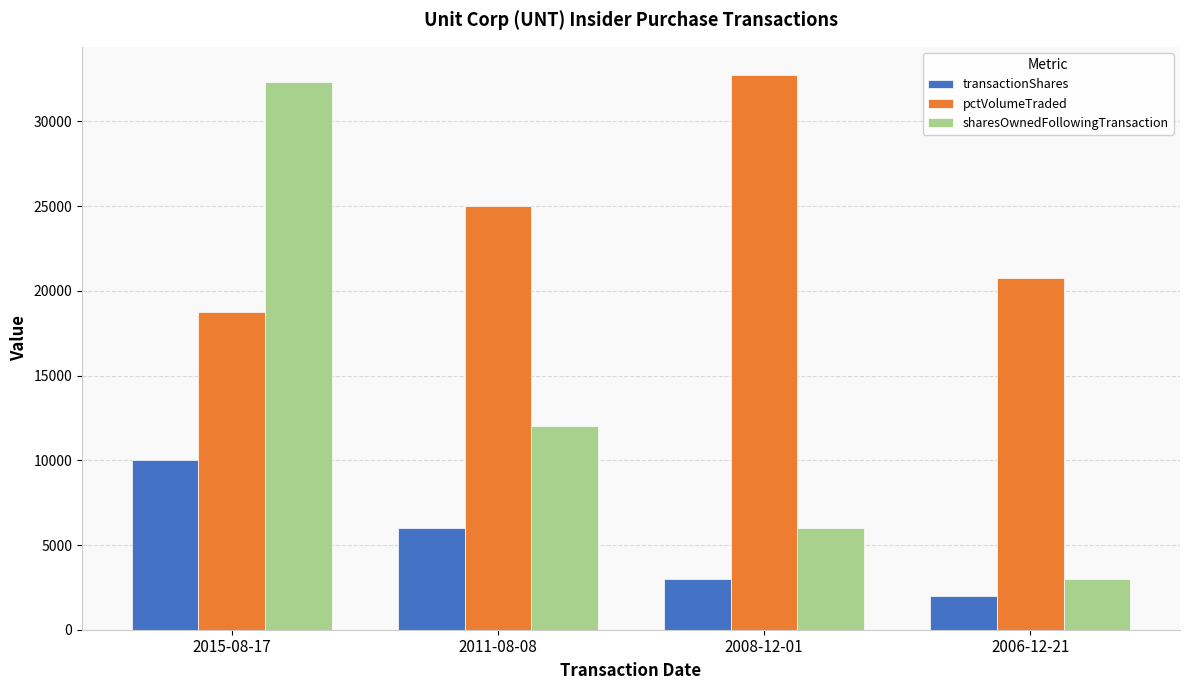

True or false: sharesOwnedFollowingTransaction has a value of 3000 at 2006-12-21.

True